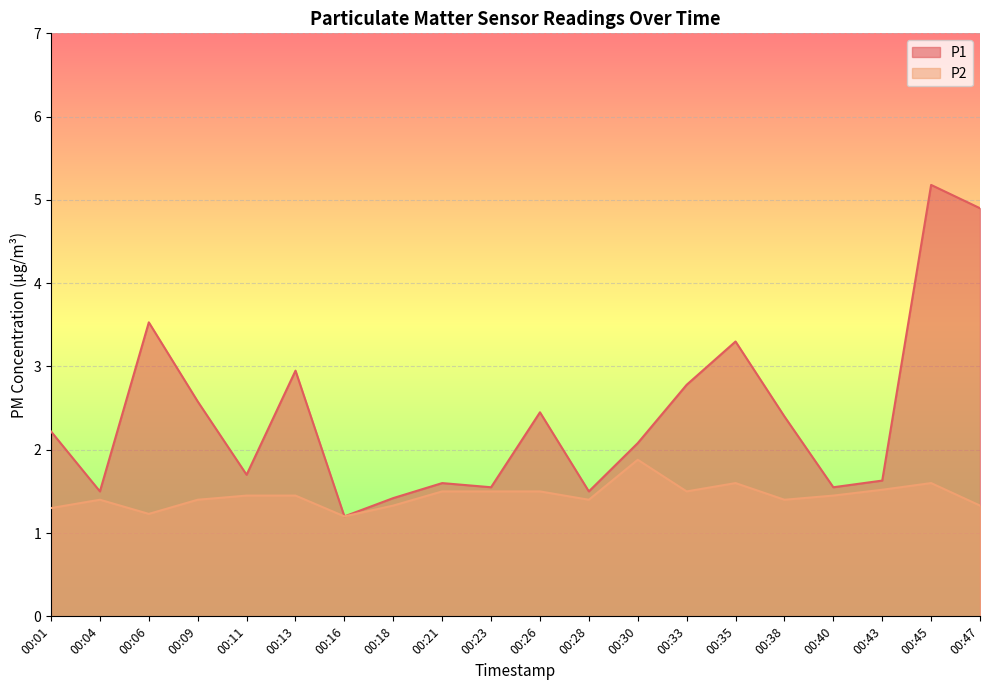

What is the minimum value shown in the chart?

1.2